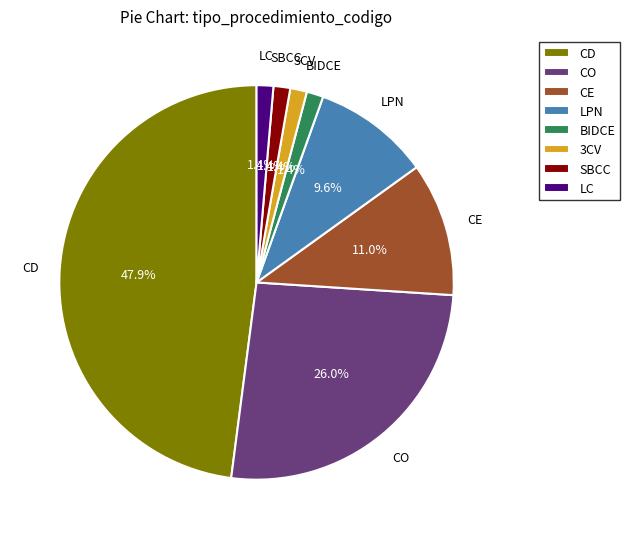

Approximately how many times larger is the value at CE compared to LPN?

1.1